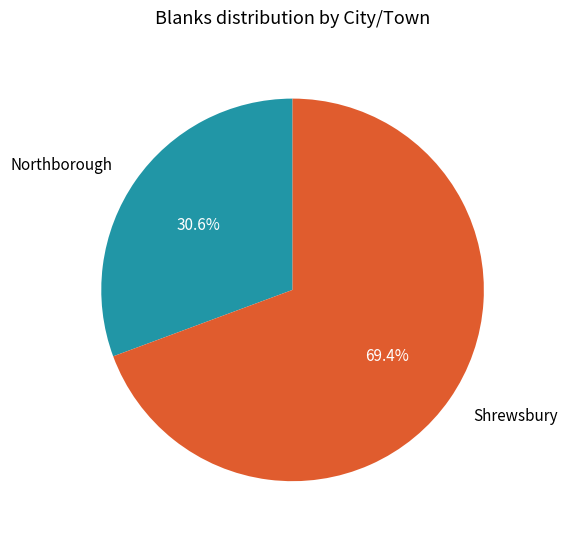

Is the sum of Northborough and Shrewsbury greater than half?

Yes